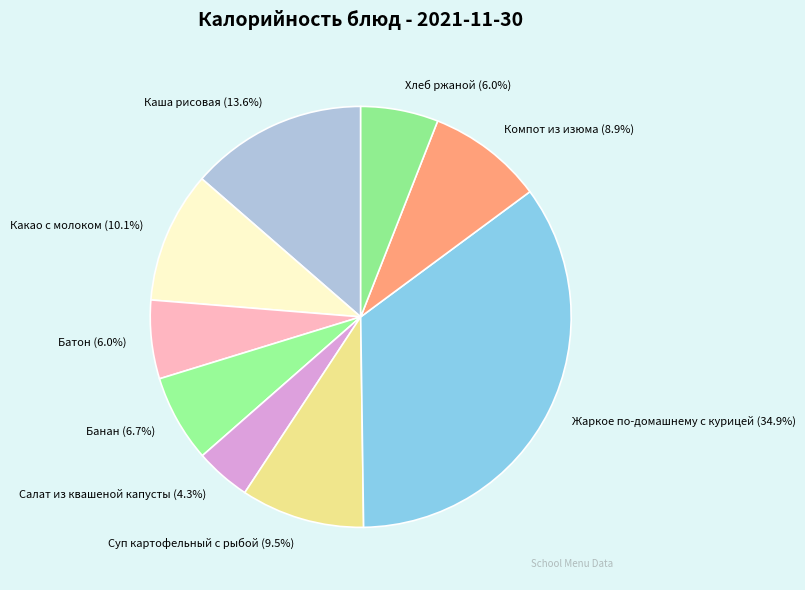

Does Суп картофельный с рыбой represent more than half of the total?

No